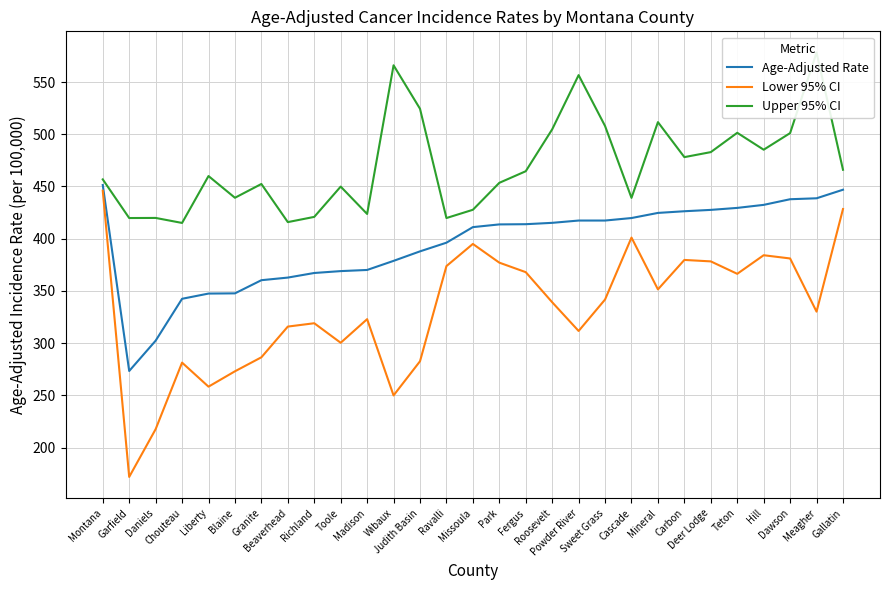

What is the approximate value of Age-Adjusted Rate at Richland?

367.2